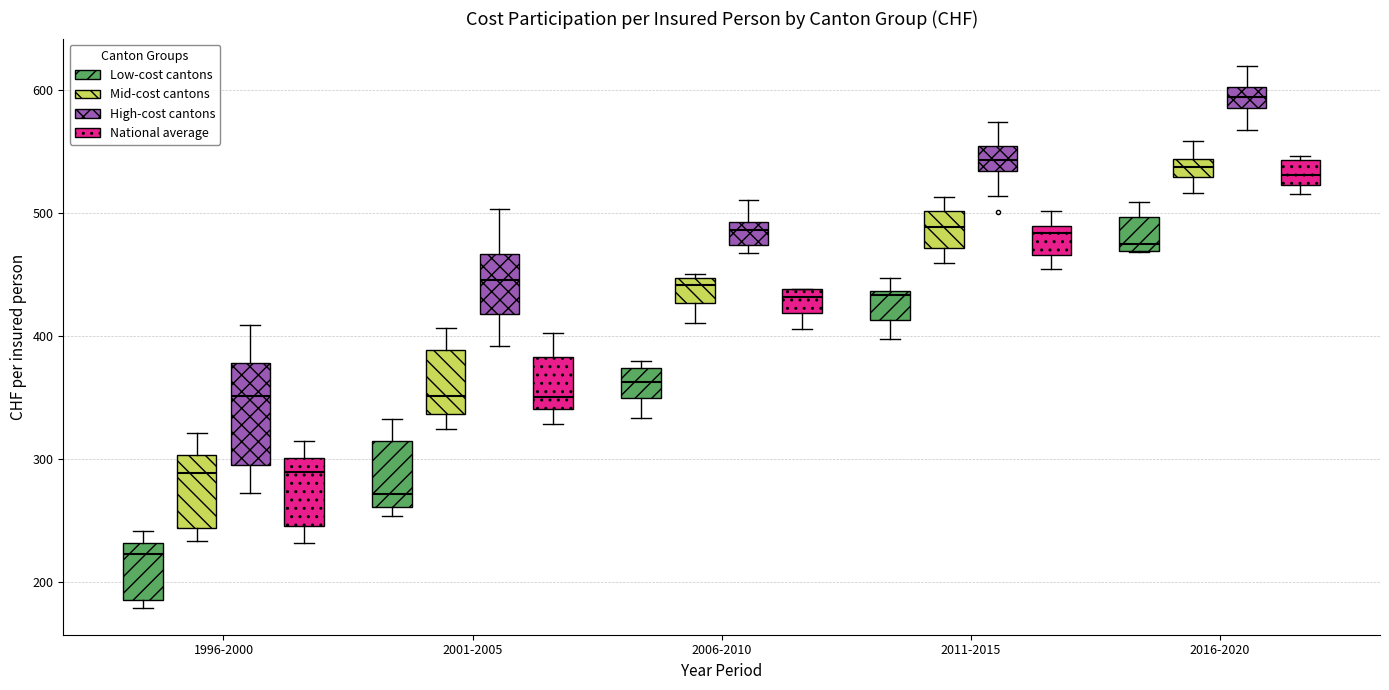

Where does the upper whisker of the box for 2001-2005 (High-cost cantons) end on the y-axis? The values are not printed on the chart, so give them approximately, as read against the axis.

500